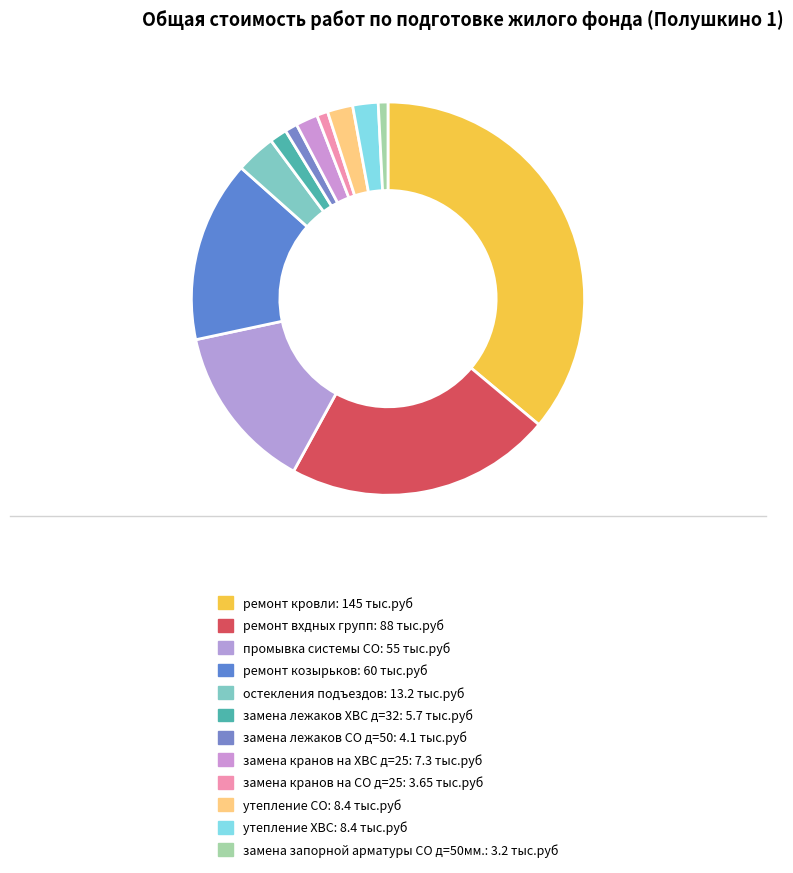

What is the ratio of the value at утепление СО to the value at замена запорной арматуры СО д=50мм.?

2.6